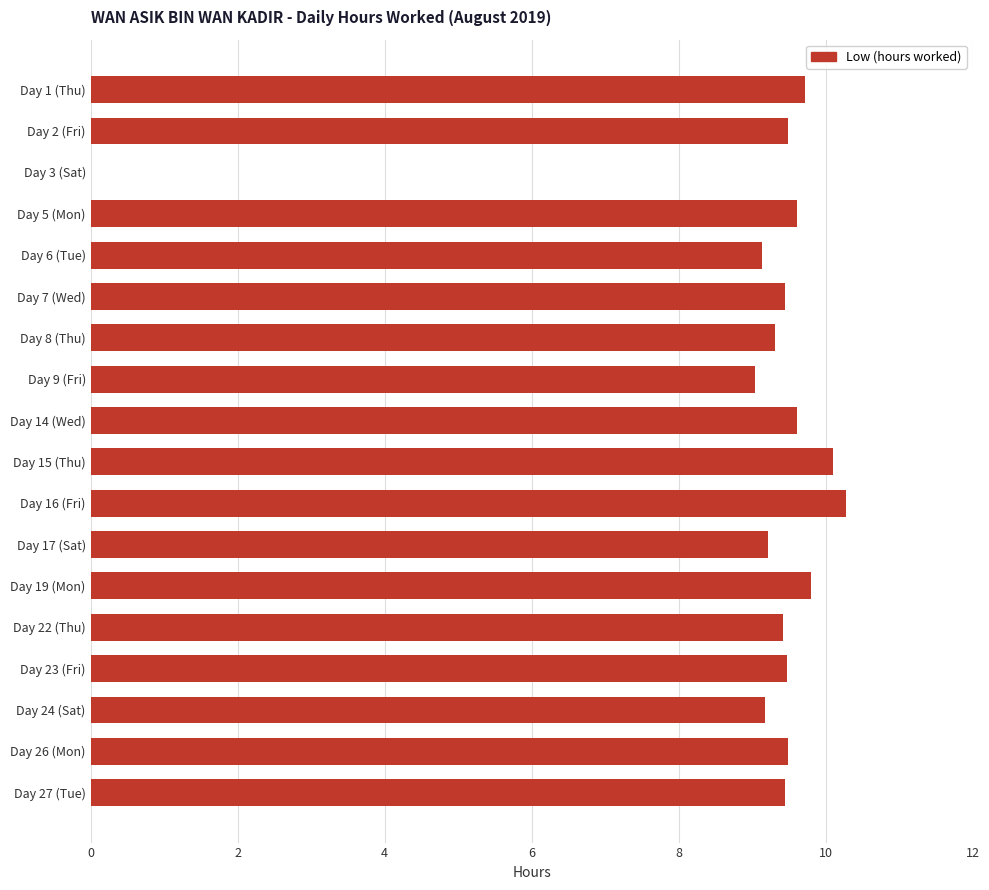

The value at Day 3 (Sat) is 5.0. True or false?

False